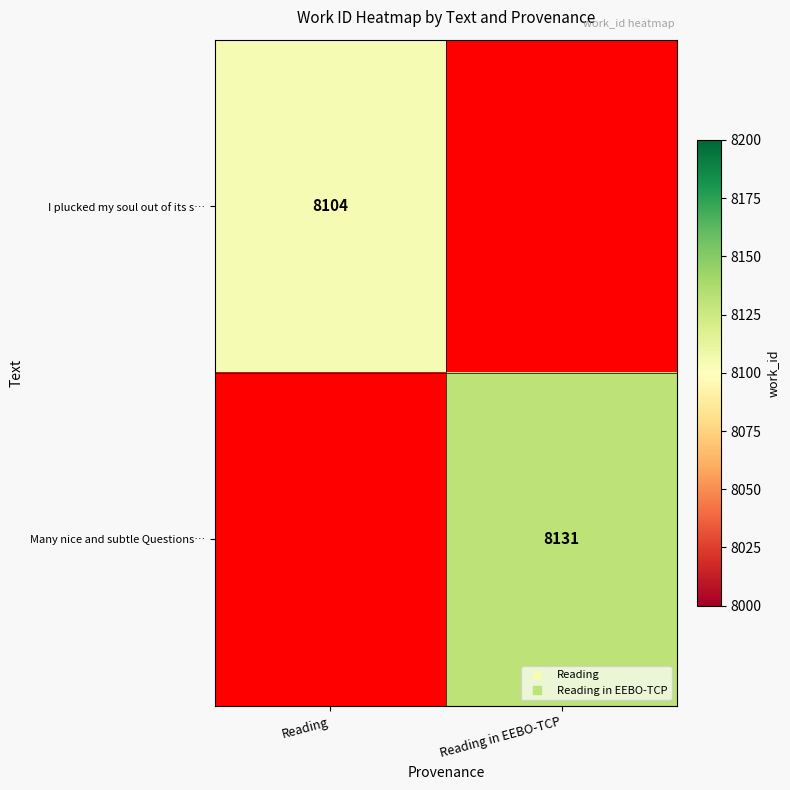

Which series has the largest total across all categories?

Many nice and subtle Questions…